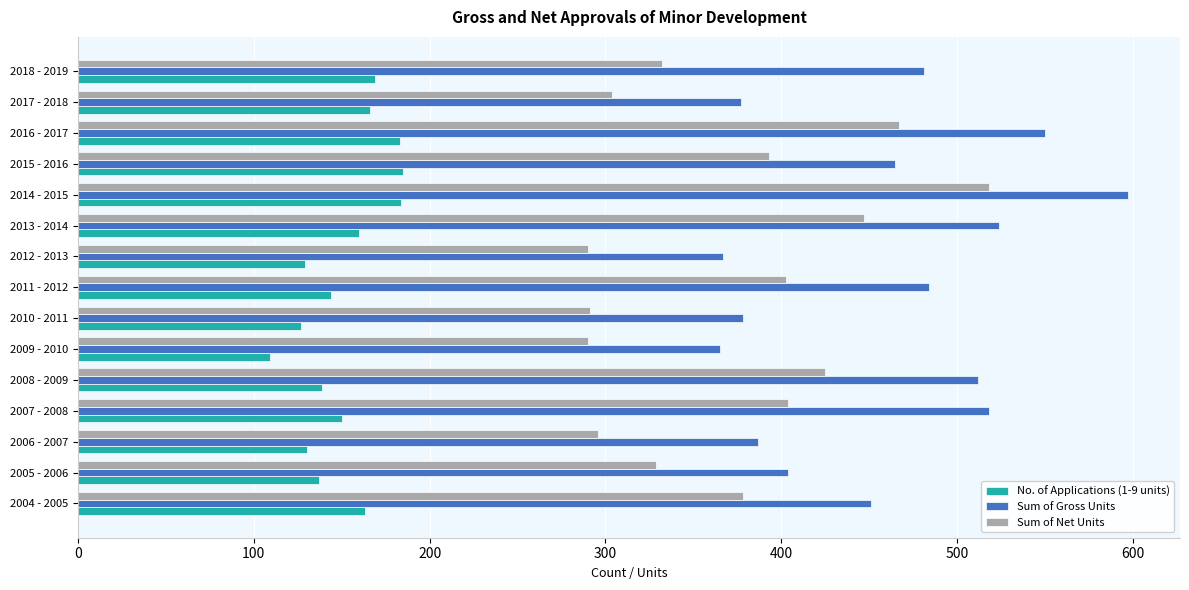

The value of Sum of Gross Units at 2017 - 2018 is 547. True or false?

False